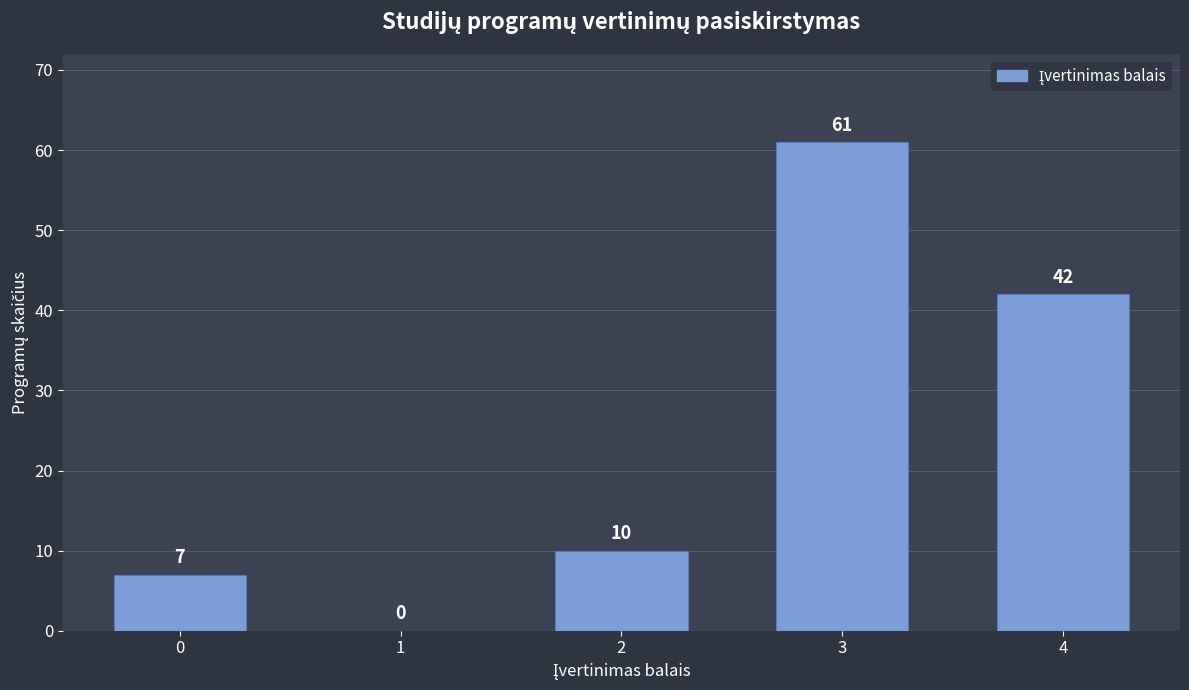

Reading right to left, extract all data points from this chart.

4=42	3=61	2=10	1=0	0=7